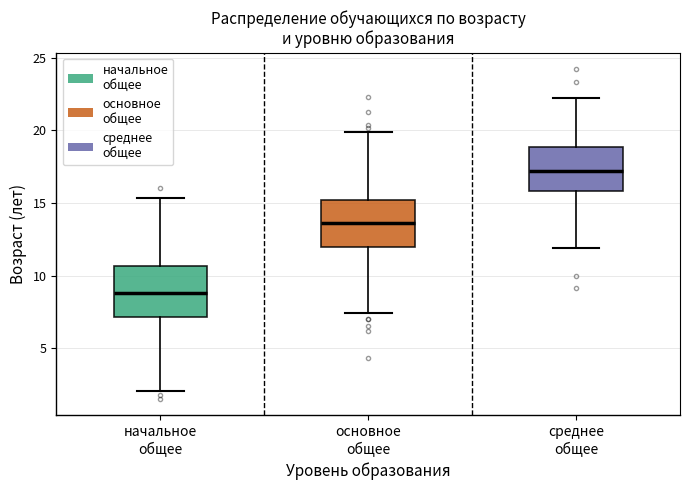

Where does the median line of the box for основное общее sit on the y-axis? The values are not printed on the chart, so give them approximately, as read against the axis.

13.5